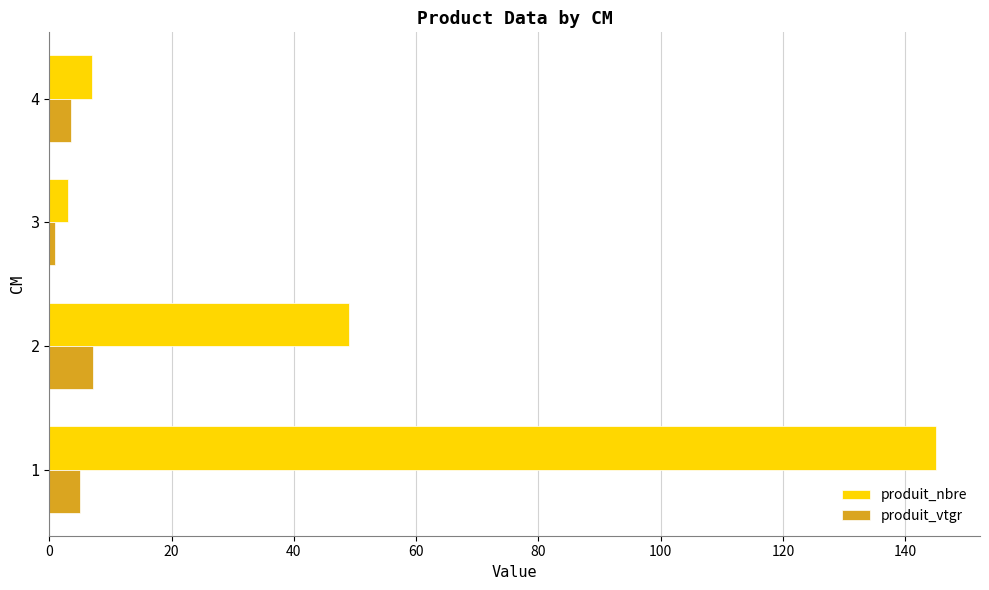

Which series has the largest total across all categories?

produit_nbre